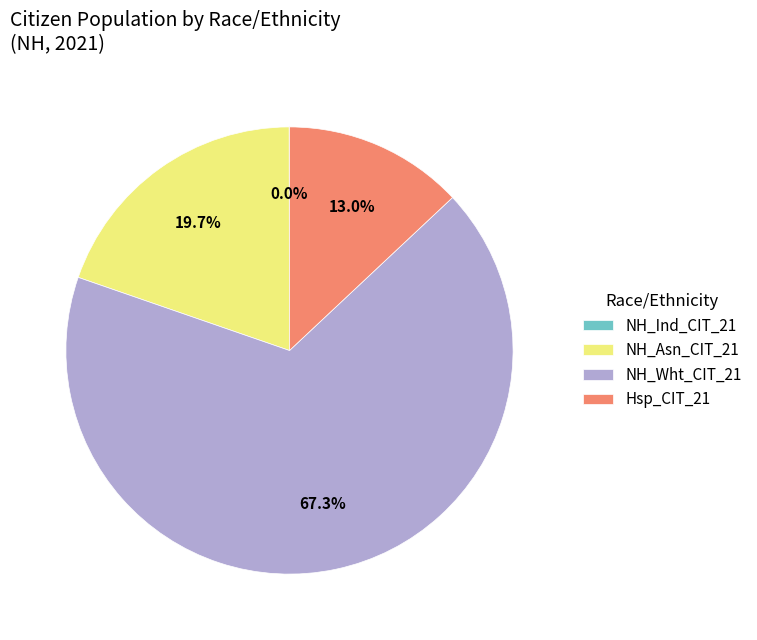

To the nearest percent, what percentage of the pie is NH_Asn_CIT_21?

20%